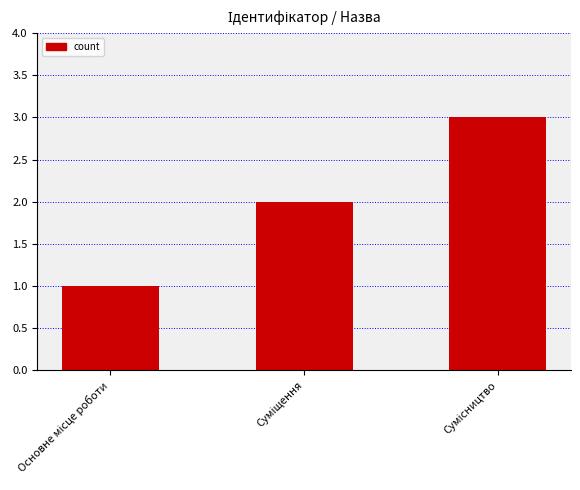

Does the chart contain any negative values?

No